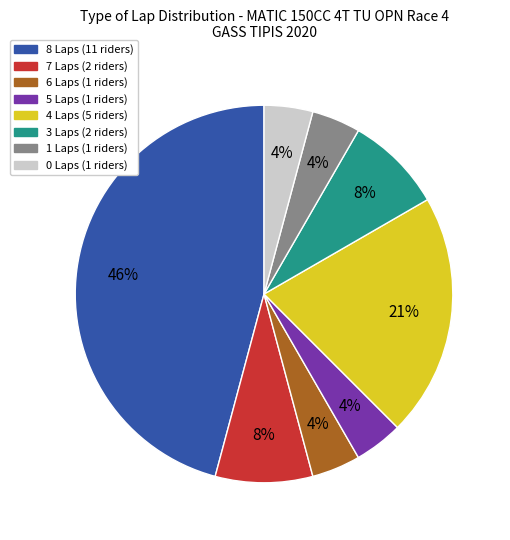

To the nearest percent, what is the average slice percentage?

12%